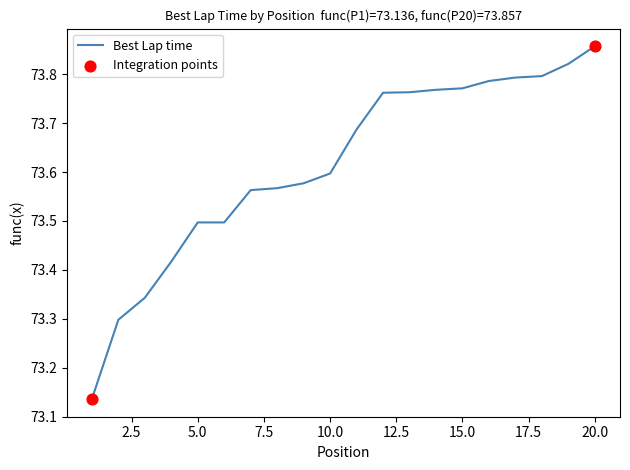

What is the difference between the maximum and minimum values?

0.7